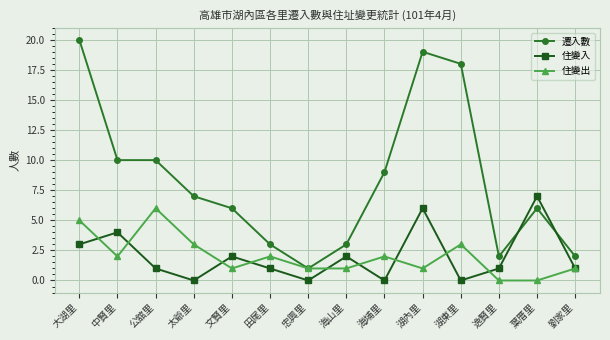

True or false: 住變入 has more than 0 points higher than both neighbors.

True